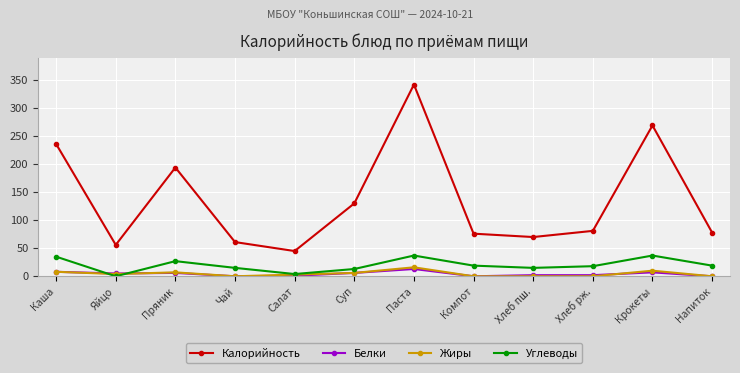

What is the spread (max minus min) of values at Напиток?

78